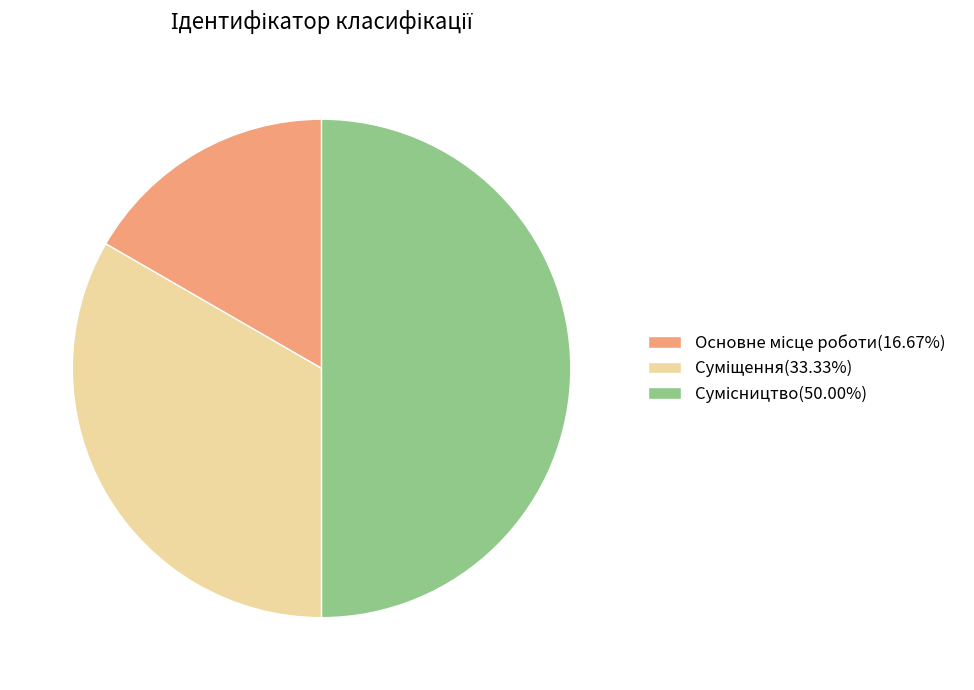

The Сумісництво slice represents 50% of the pie. True or false?

True